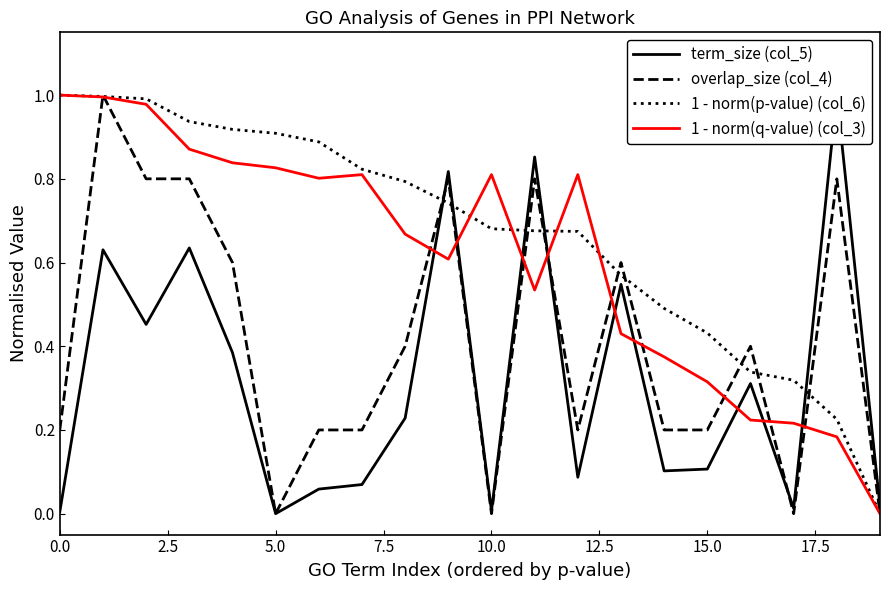

How many lines are shown in the chart?

4